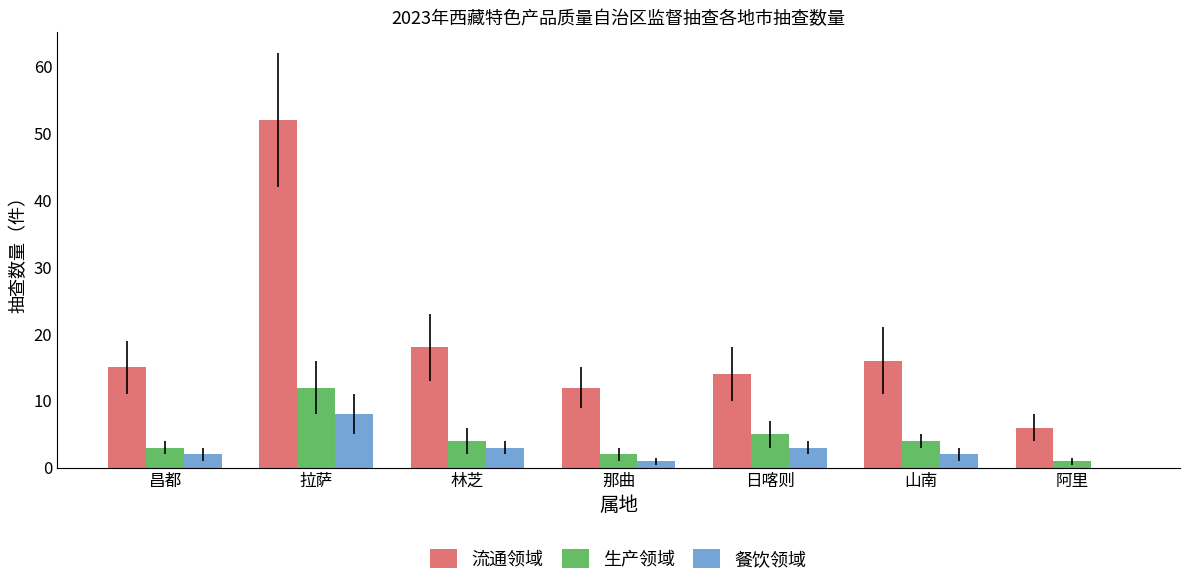

Which series changed the most between 昌都 and 拉萨?

流通领域